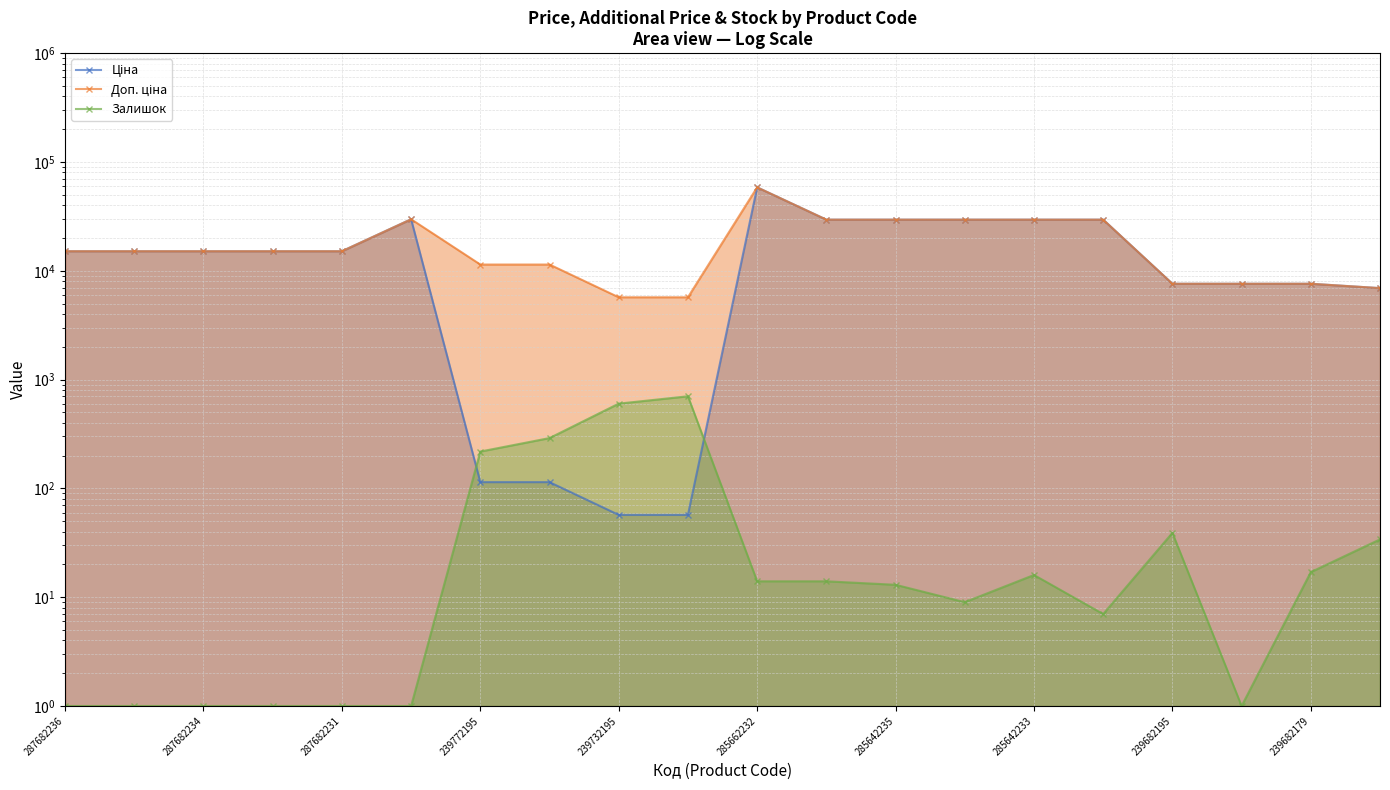

What is the difference between the Залишок values at 285642235 and 285662232?

1.0